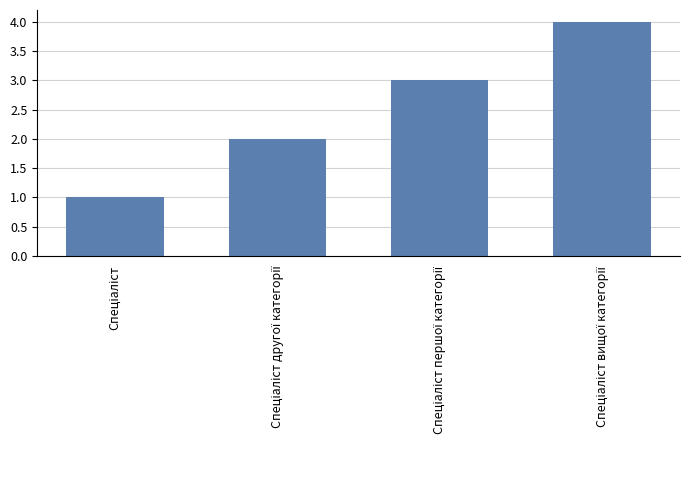

What is the sum of all values?

10